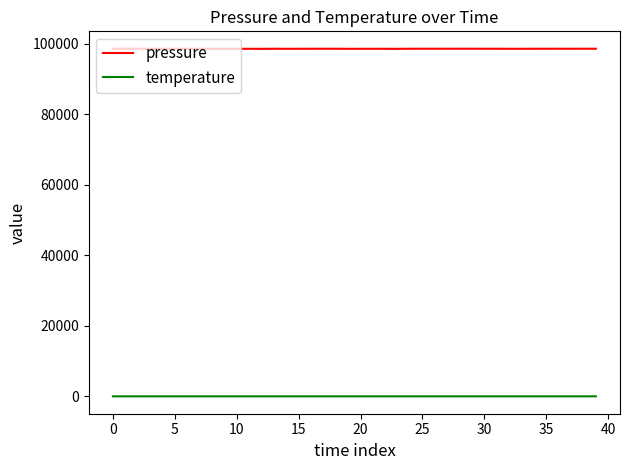

Which series has the largest range (max minus min)?

pressure